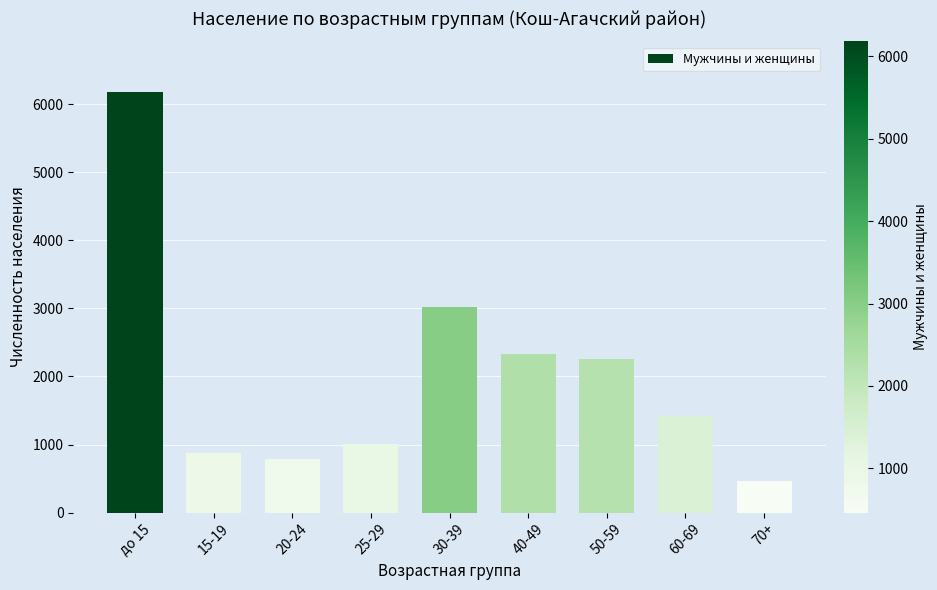

Read the value at 15-19, to the nearest 50.

850